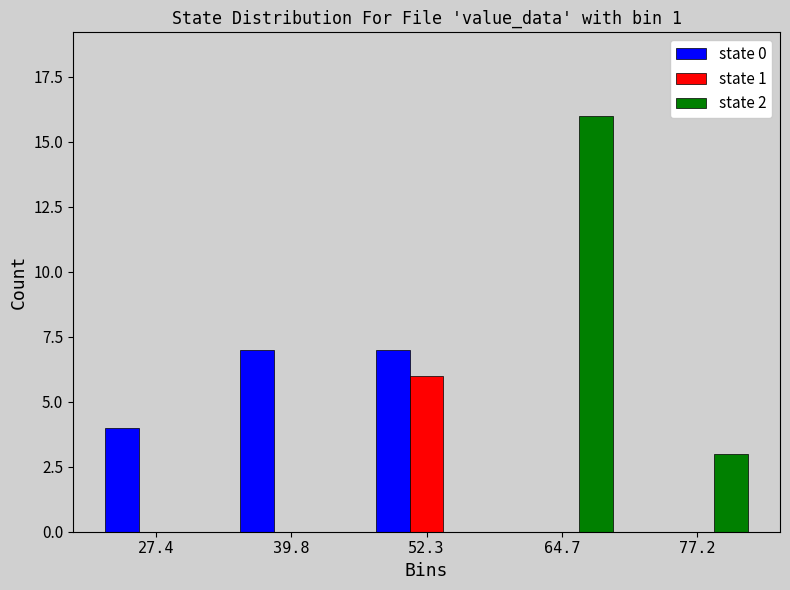

Reading left to right, transcribe all the data shown in this chart.

state 0: 27.4=4	39.8=7	52.3=7	64.7=0	77.2=0
state 1: 27.4=0	39.8=0	52.3=6	64.7=0	77.2=0
state 2: 27.4=0	39.8=0	52.3=0	64.7=16	77.2=3